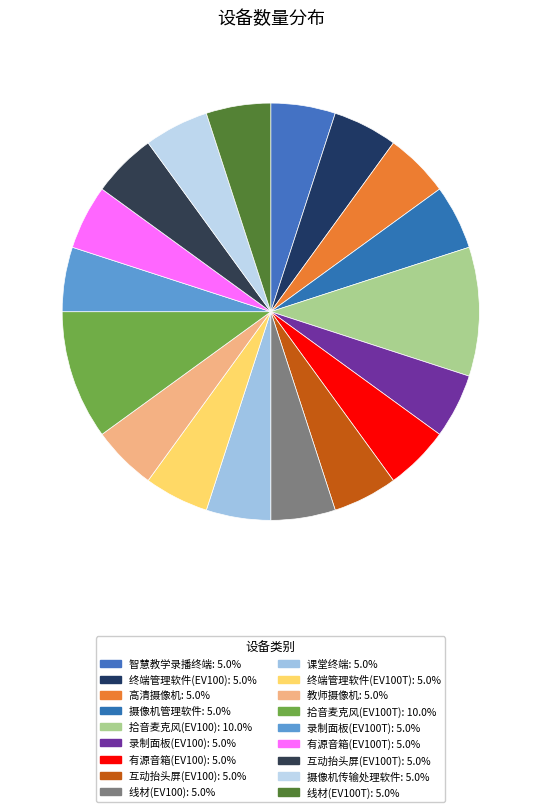

Approximately how many times larger is the value at 录制面板(EV100) compared to 智慧教学录播终端?

1.0